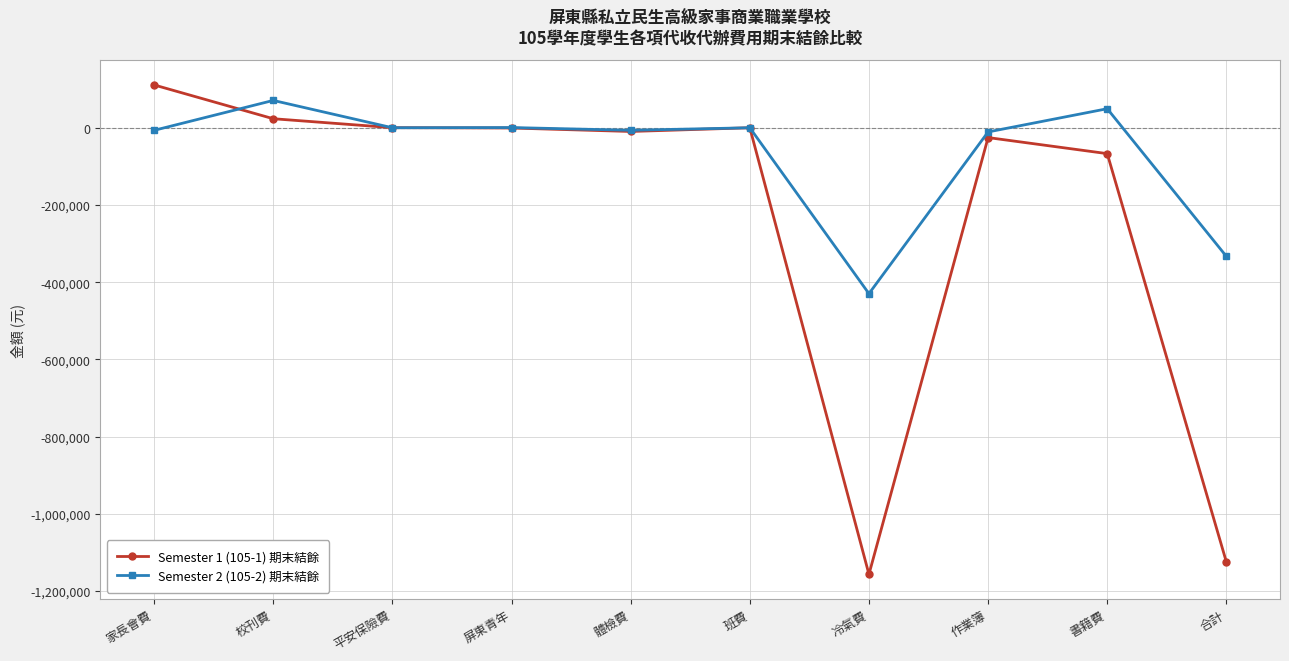

Count the number of data series in this chart.

2